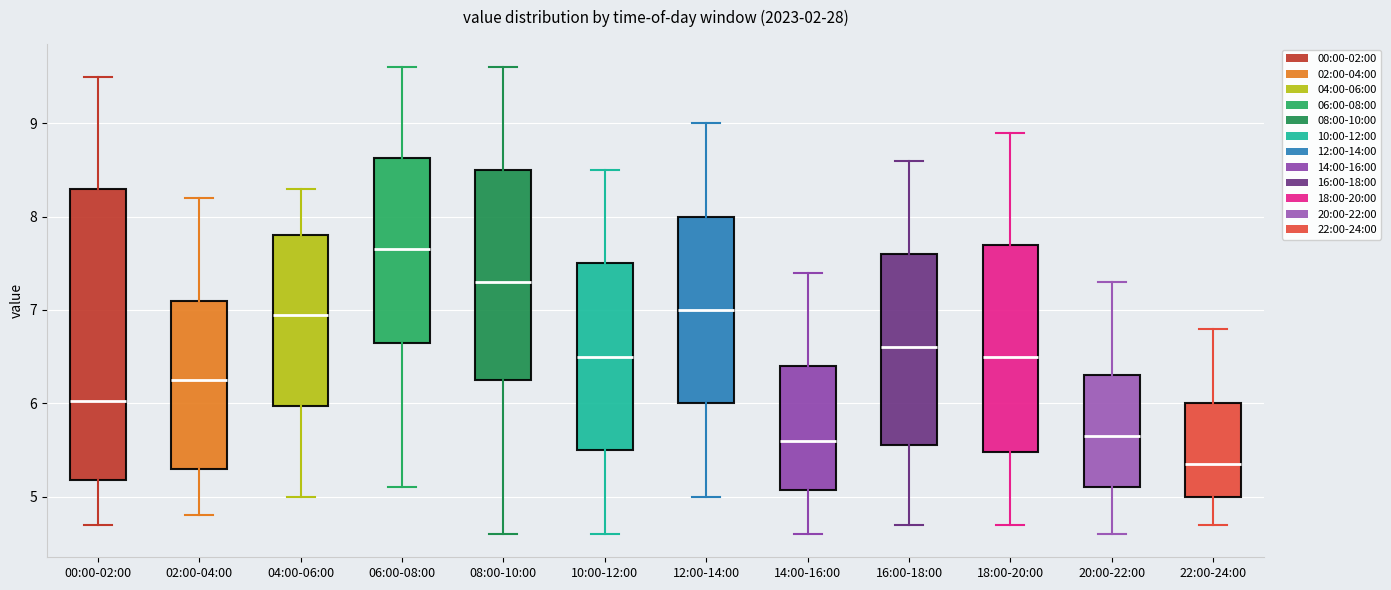

Comparing the boxes themselves (not the whiskers), which one is the tallest?

00:00-02:00